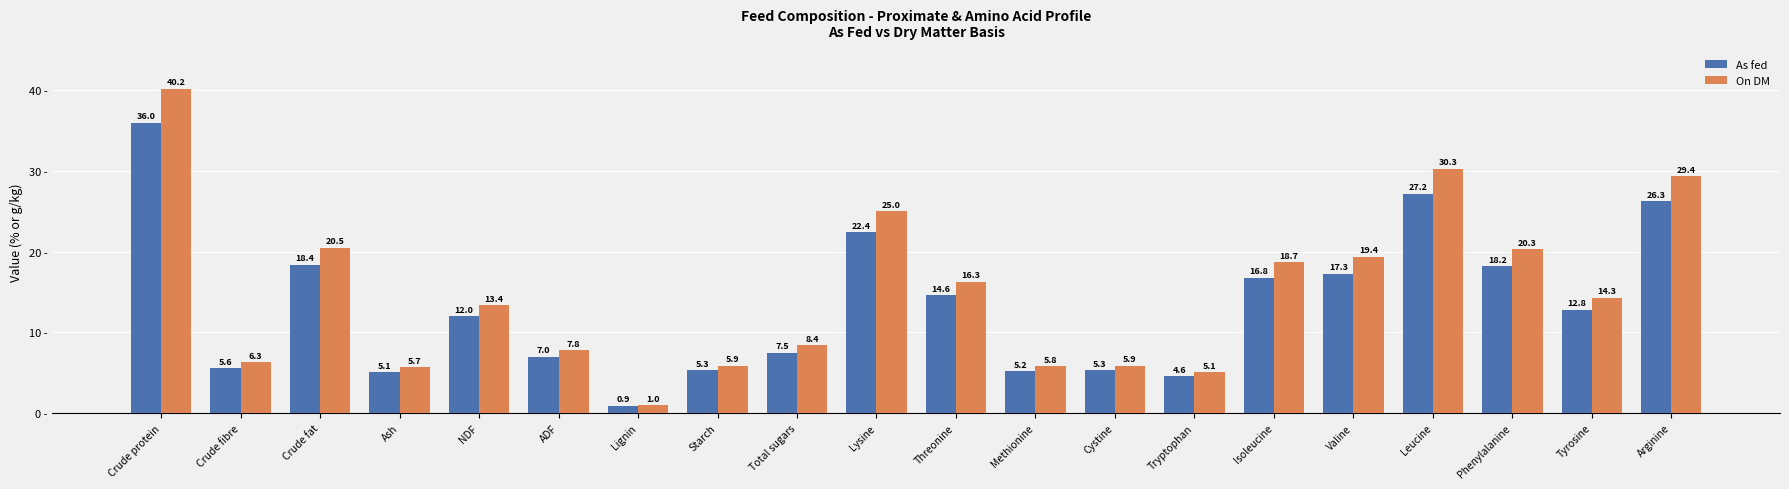

What is the difference between the maximum and second lowest values in the On DM series?

35.1